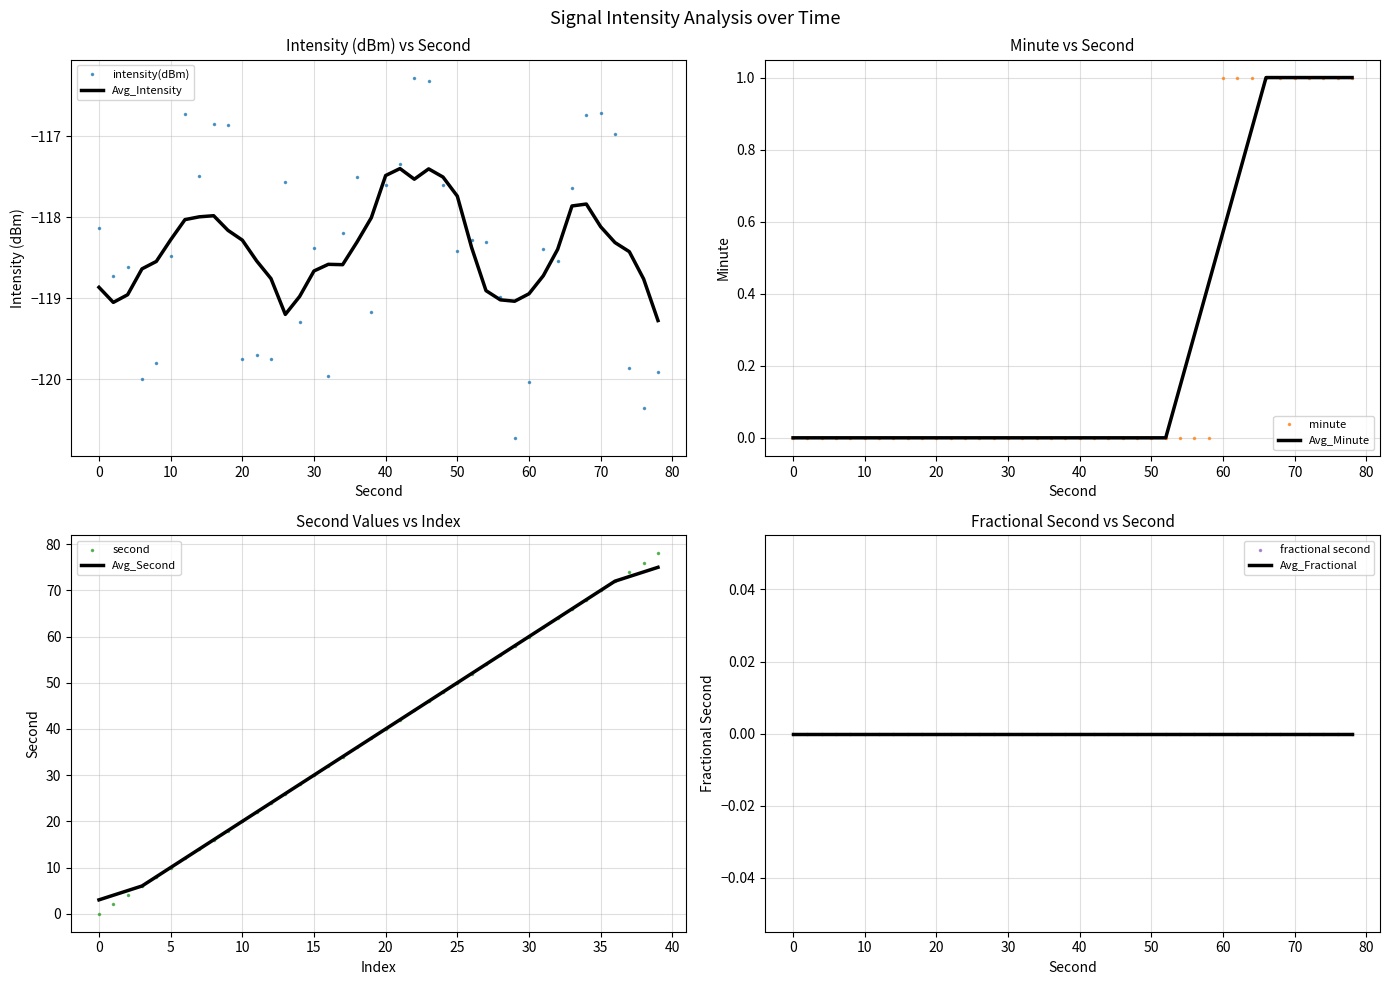

Is the value of minute at 22 greater than the value of intensity(dBm) at 26?

Yes